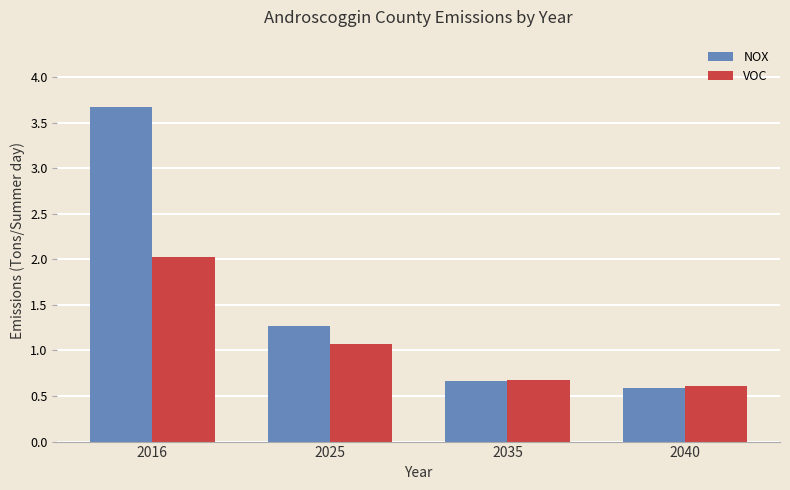

Rank the series by their maximum value, from highest to lowest.

NOX, VOC